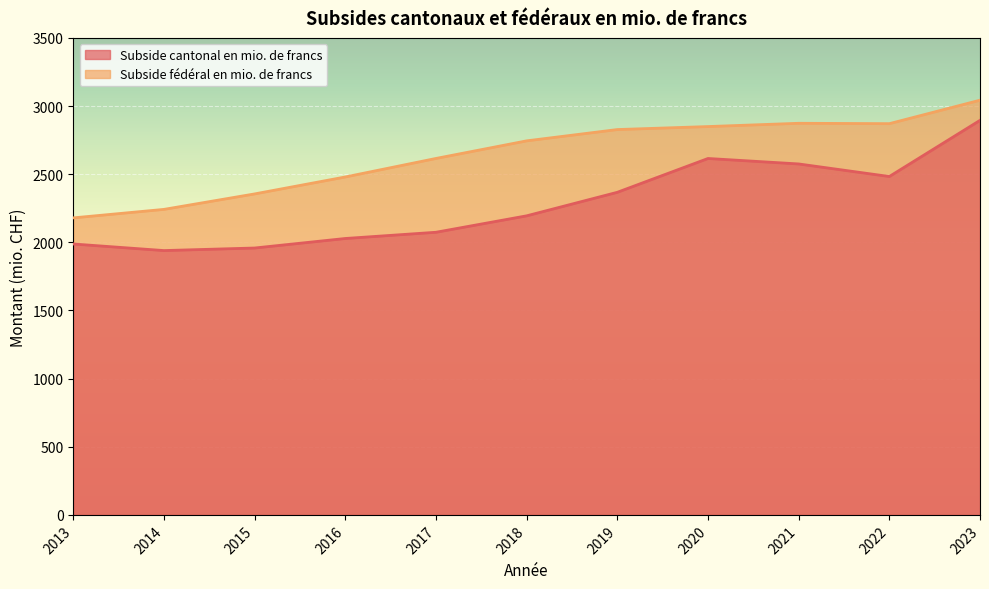

At which category does the chart reach its peak across all series?

2023